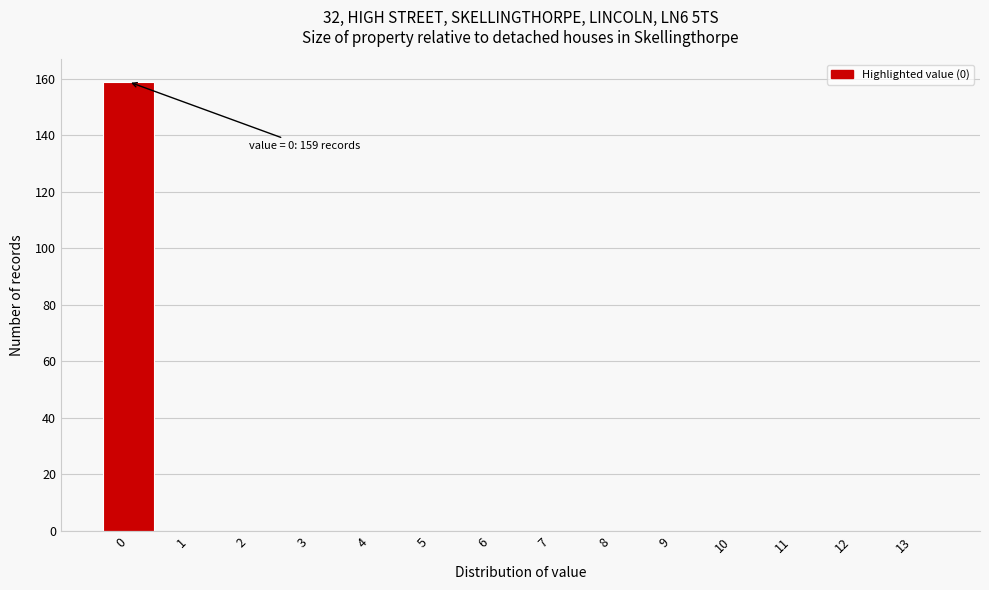

Which range on the x-axis has the tallest bar?

-0.5 to 0.5